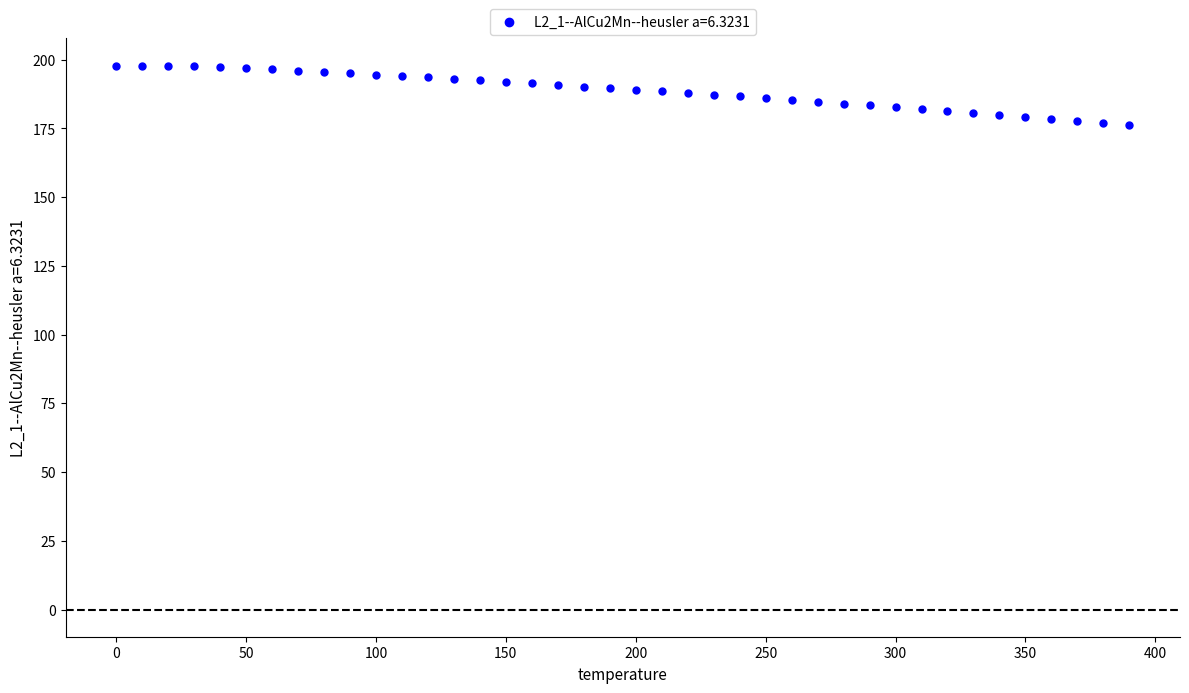

What is the range of X values (max minus min)?

390.0